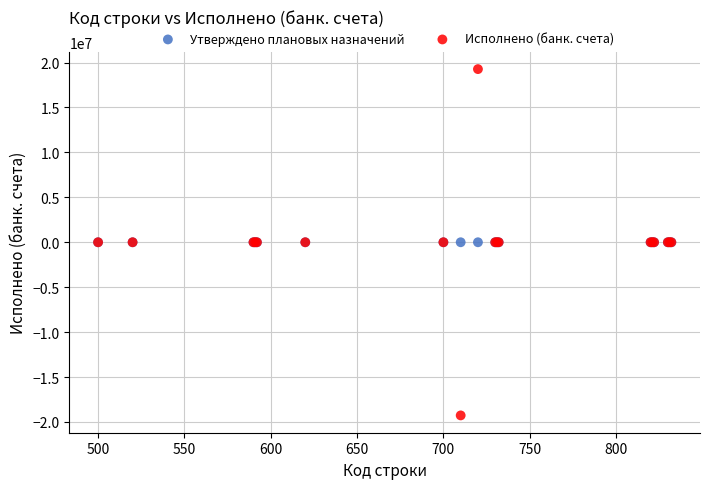

What are all the series names shown in the legend?

Утверждено плановых назначений, Исполнено (банк. счета)